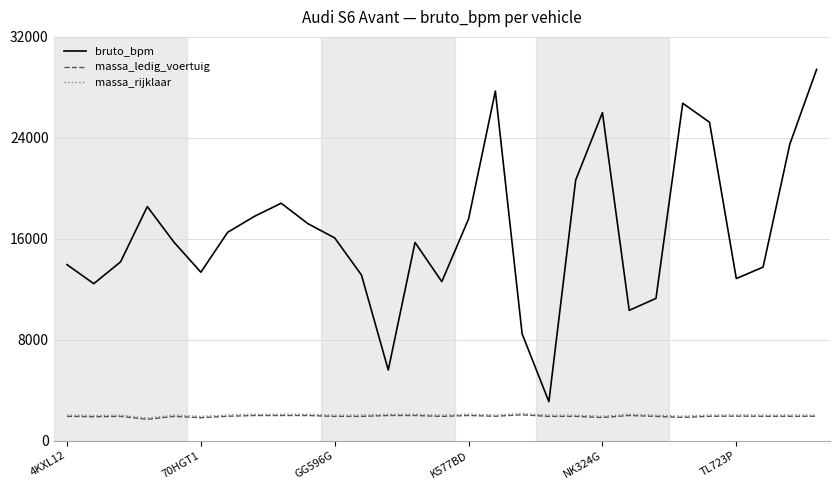

What is the maximum value shown in the chart?

29424